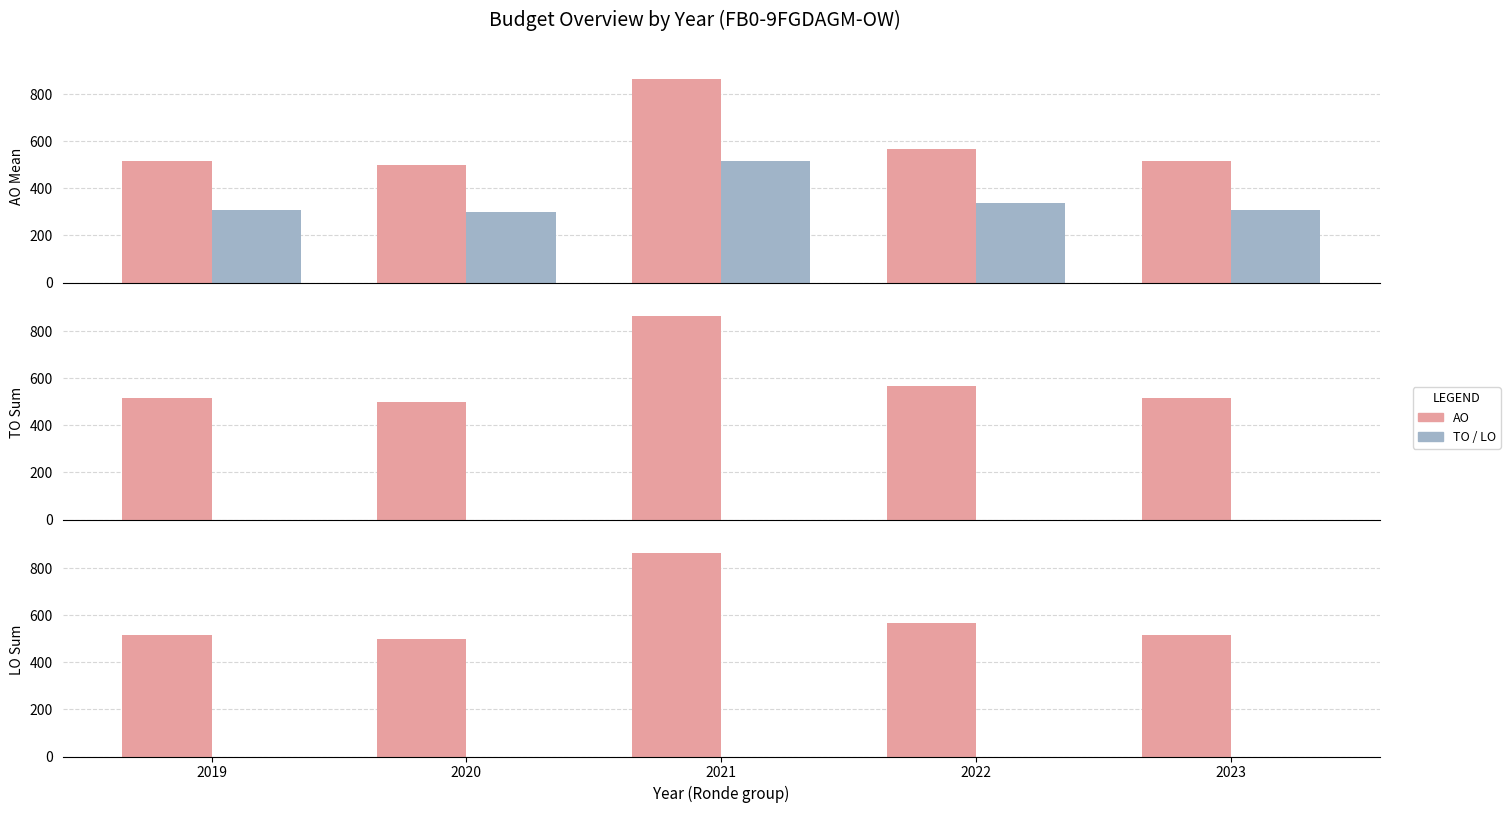

At which label is LO closest to 0?

2019